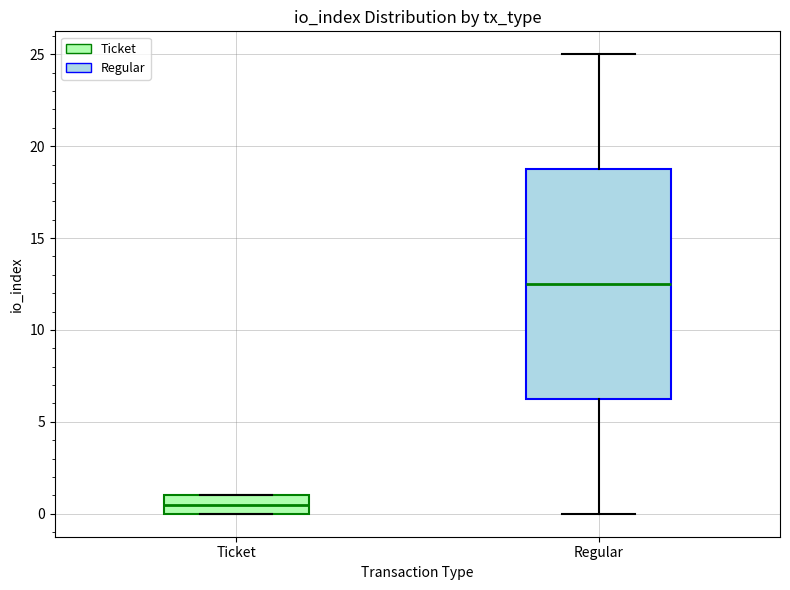

Reading left to right, transcribe this box plot: for each box, give where its median line is, the range the box spans, and where its two whiskers end, as read against the y-axis. The values are not printed on the chart, so give them approximately, as read against the axis.

Ticket: median 0.5, box 0.0 to 1.0, whiskers 0.0 to 1.0
Regular: median 12.5, box 6.5 to 19.0, whiskers 0.0 to 25.0